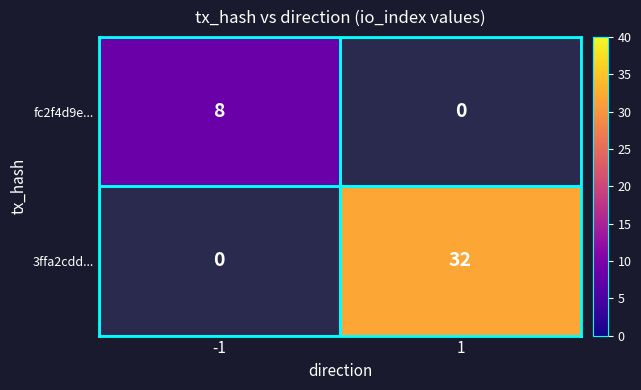

Is the value of 3ffa2cdd... at 1 greater than the value of fc2f4d9e... at -1?

Yes